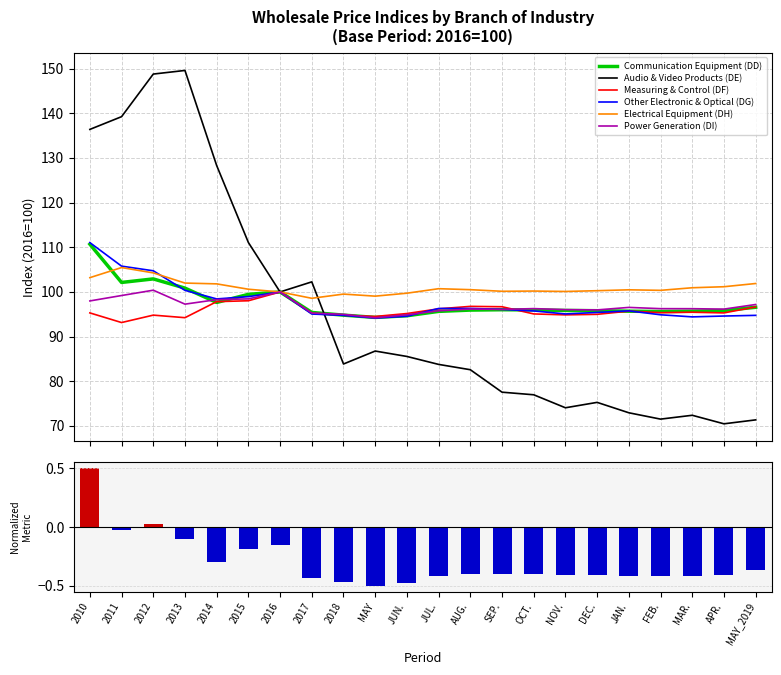

At which category is the sum across all series the highest?

2012